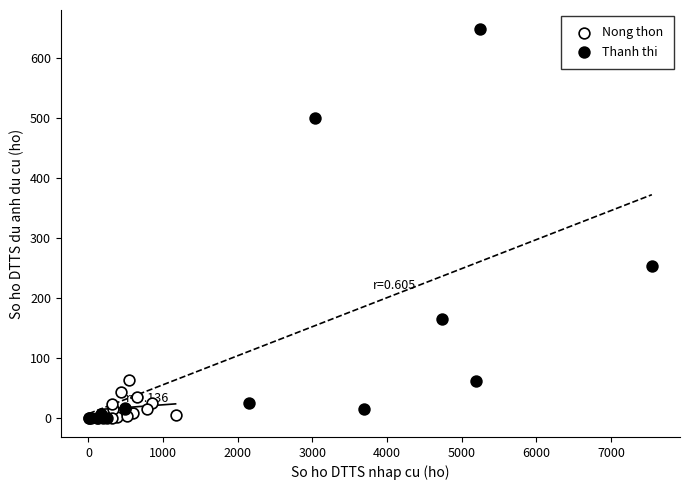

Which series reaches the maximum Y coordinate?

Thanh thi